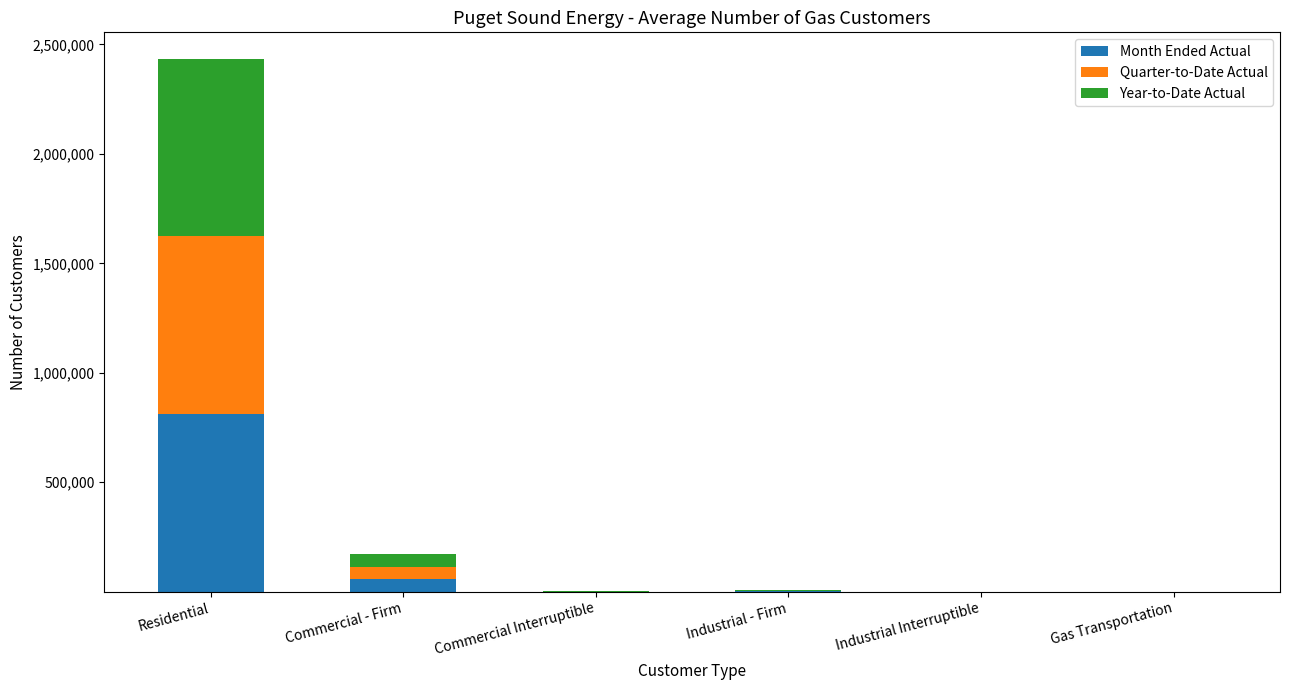

Are the bars horizontal?

No